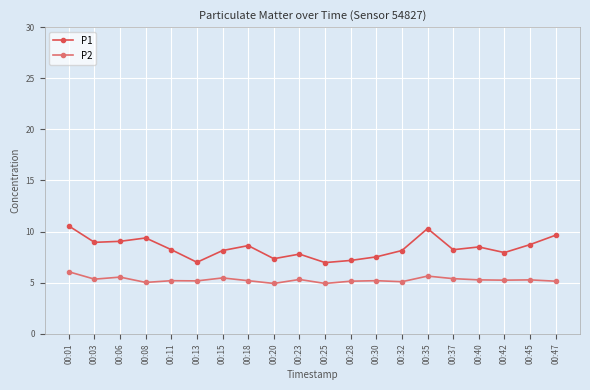

True or false: P1 has more than 2 points higher than both neighbors.

True